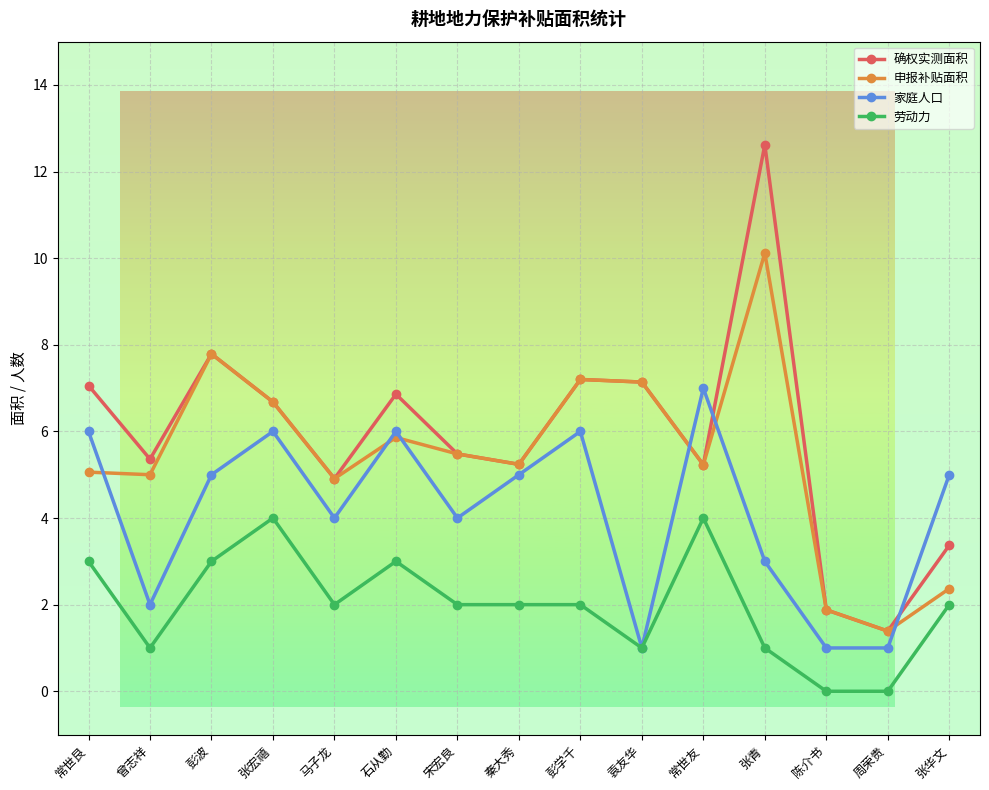

Is it true that 申报补贴面积 equals 7.2 at 彭学千?

True